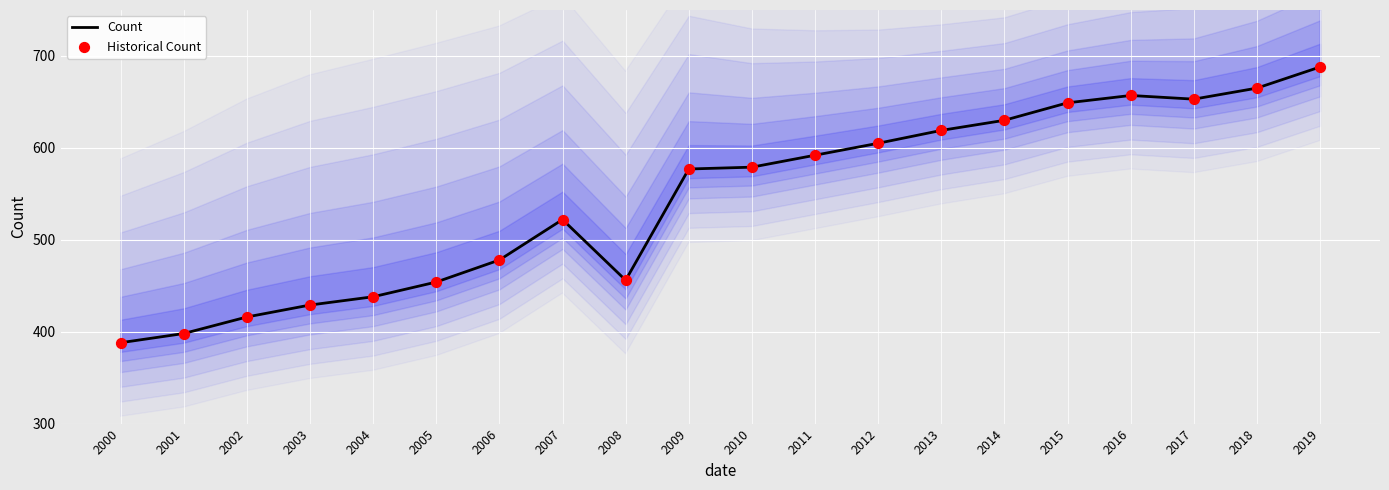

Which series contains the highest Y value?

Count